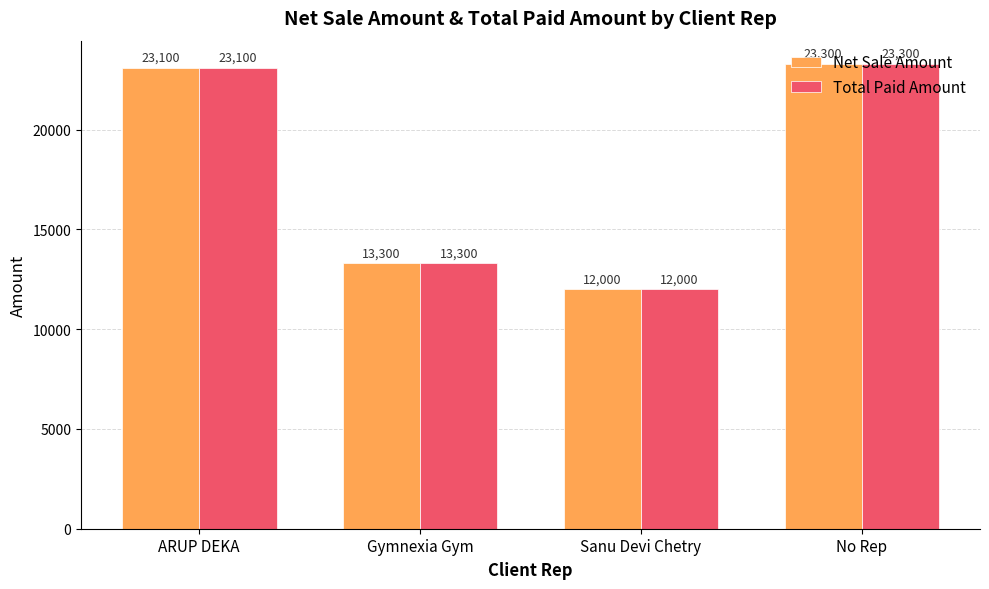

What is the difference between the second highest and second lowest values in the Net Sale Amount series?

9800